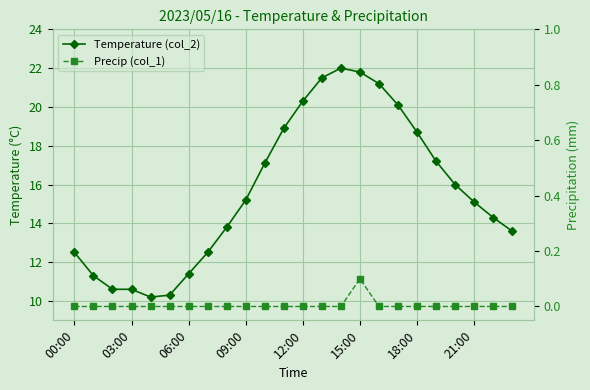

What position from the left is 8?

9